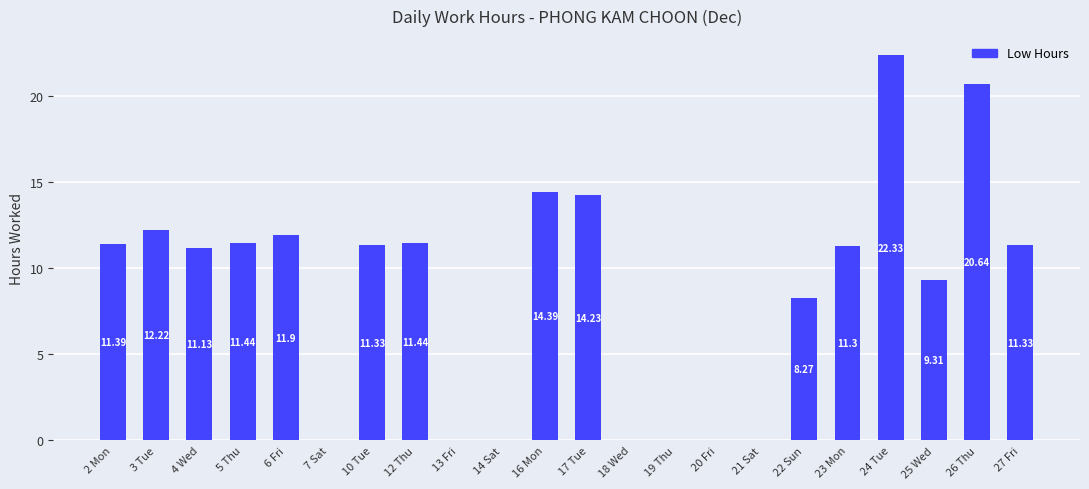

What is the sum of all values?

192.7